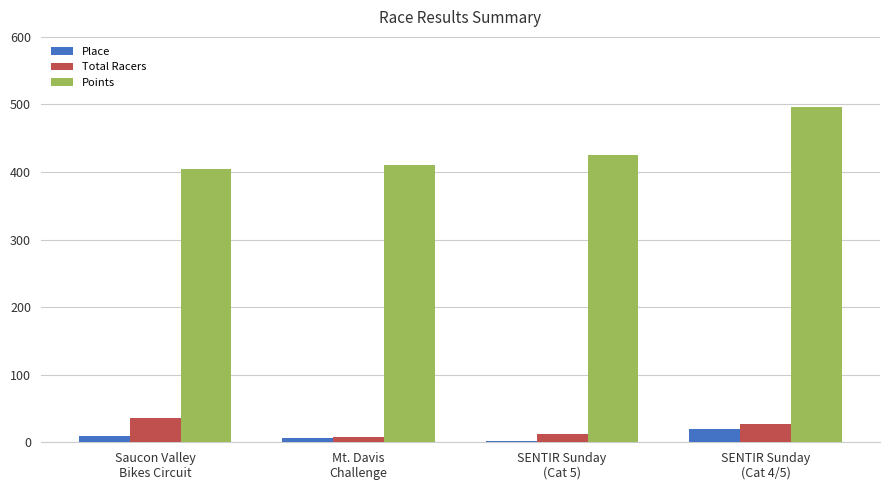

Reading left to right, transcribe all the data shown in this chart.

Place: Saucon Valley
Bikes Circuit=9.0	Mt. Davis
Challenge=6.0	SENTIR Sunday
(Cat 5)=2.0	SENTIR Sunday
(Cat 4/5)=20.0
Total Racers: Saucon Valley
Bikes Circuit=36.0	Mt. Davis
Challenge=8.0	SENTIR Sunday
(Cat 5)=12.0	SENTIR Sunday
(Cat 4/5)=27.0
Points: Saucon Valley
Bikes Circuit=404.4	Mt. Davis
Challenge=410.8	SENTIR Sunday
(Cat 5)=424.6	SENTIR Sunday
(Cat 4/5)=495.8